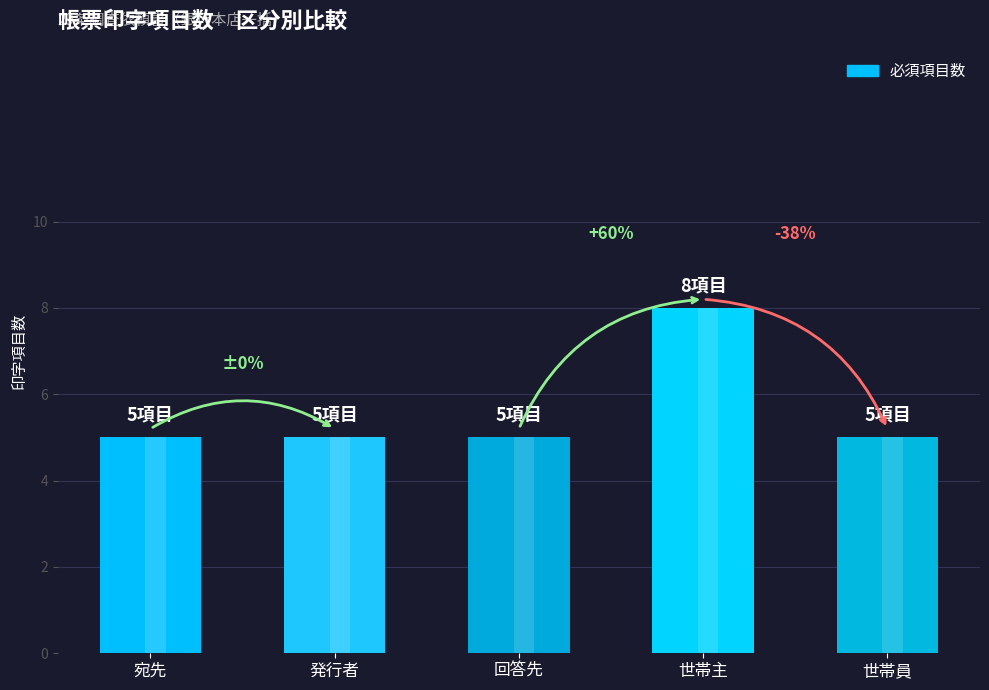

How many bars are there in total?

5